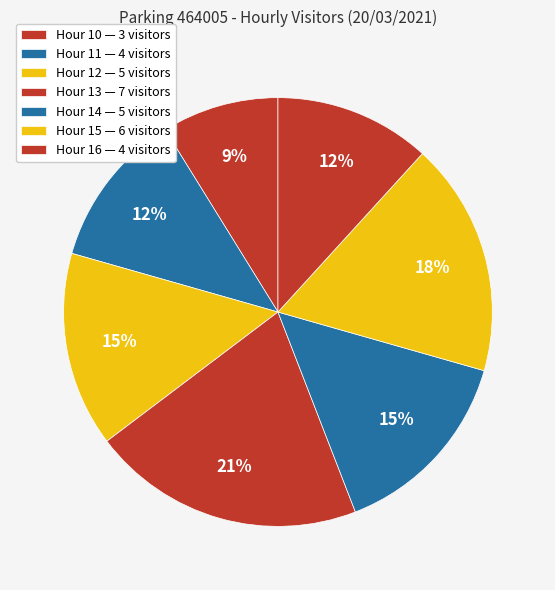

How many slices are in this pie chart?

7